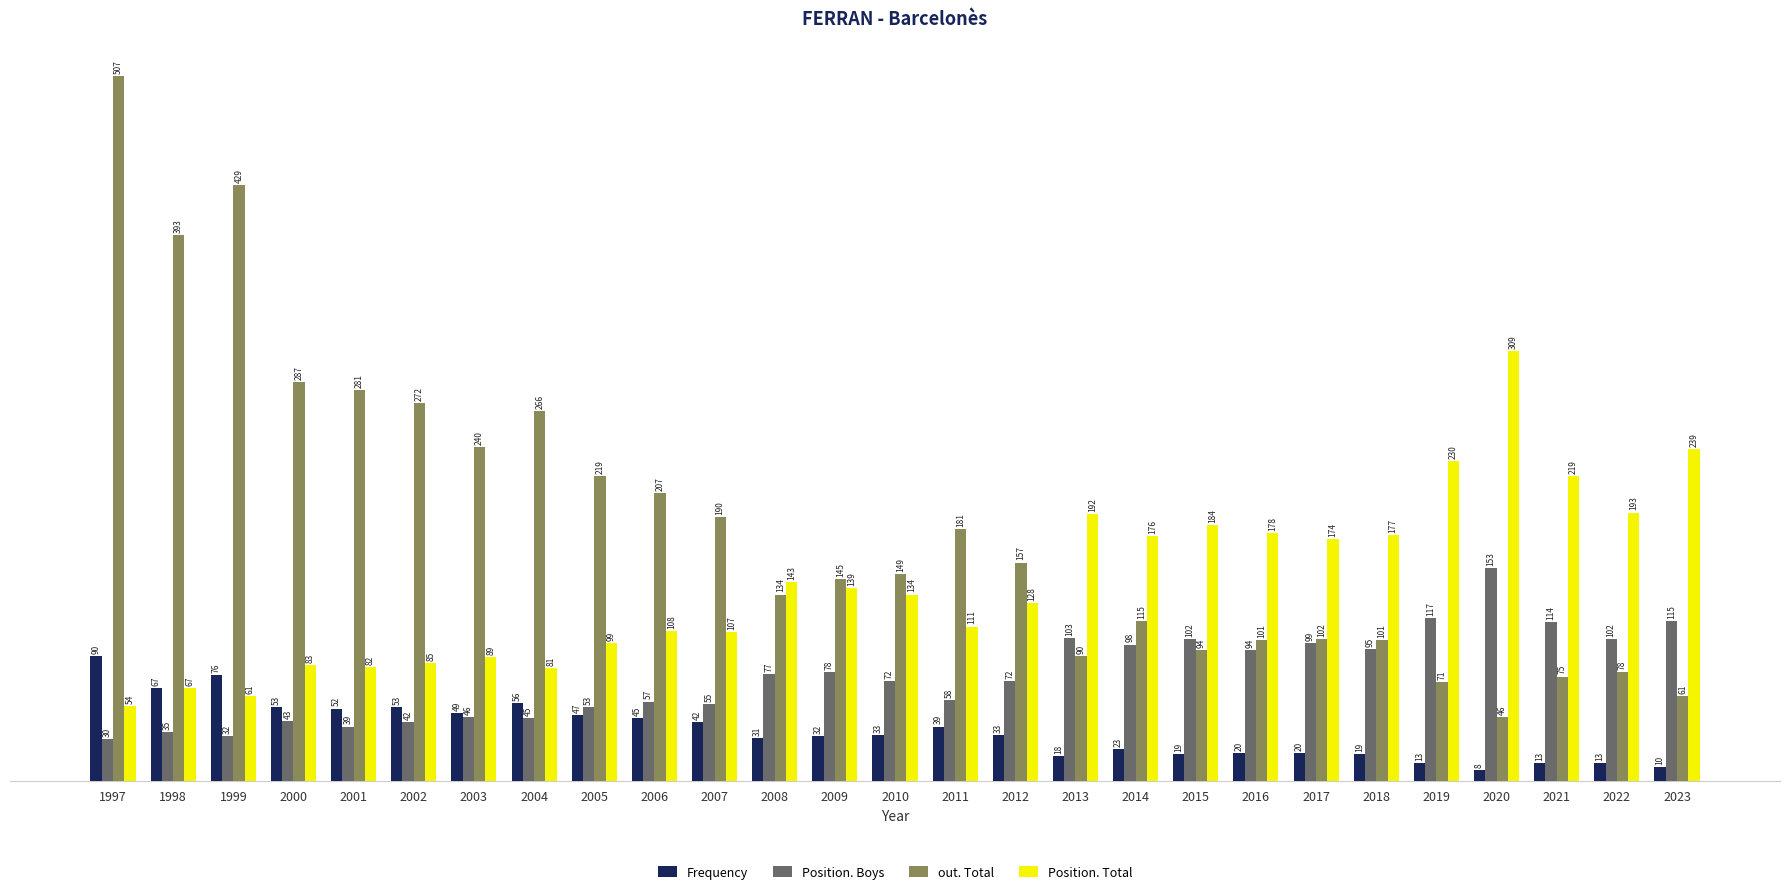

Which series has the largest total across all categories?

out. Total